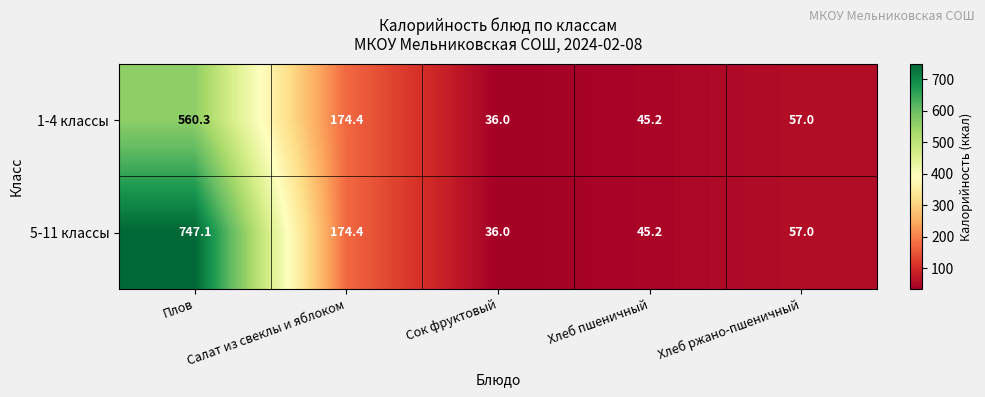

How many series are shown in this chart?

2